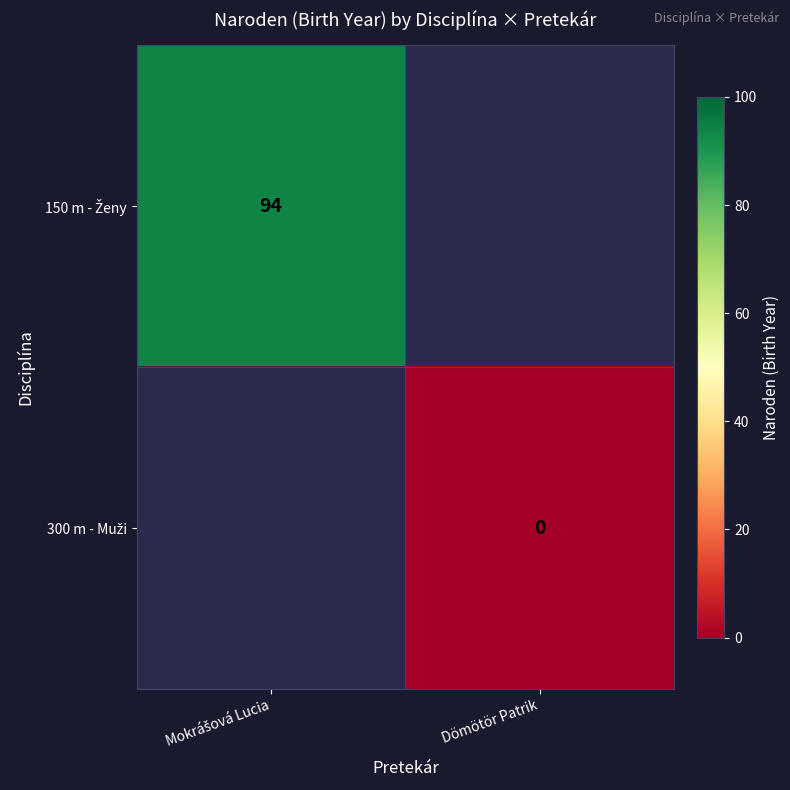

How many distinct data groups are displayed?

2